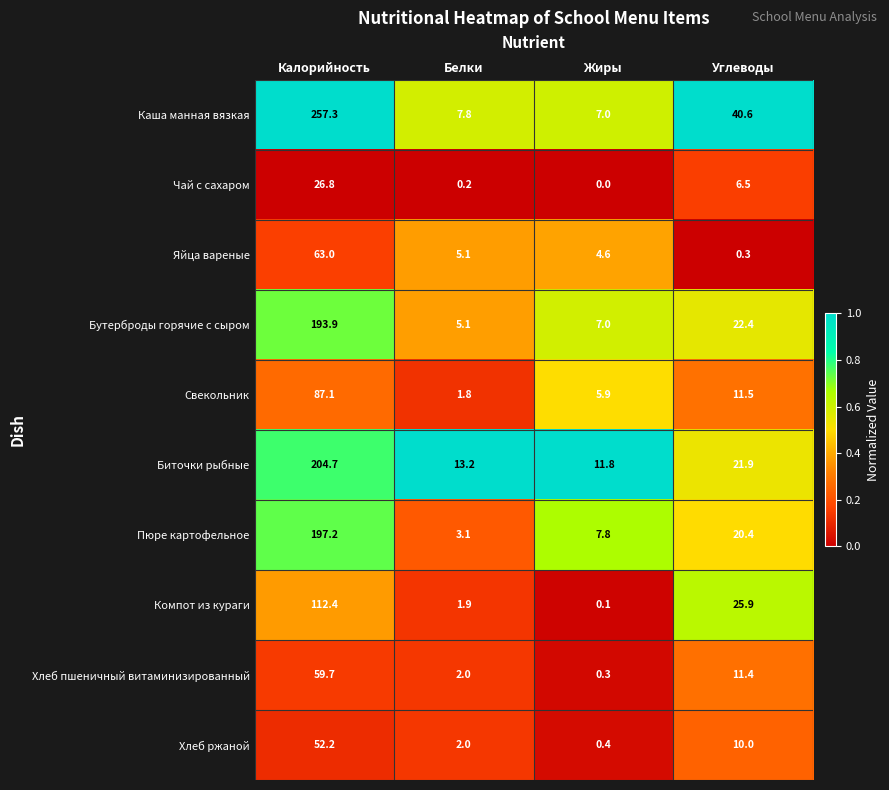

What is the approximate value of Хлеб пшеничный витаминизированный at Калорийность?

59.7